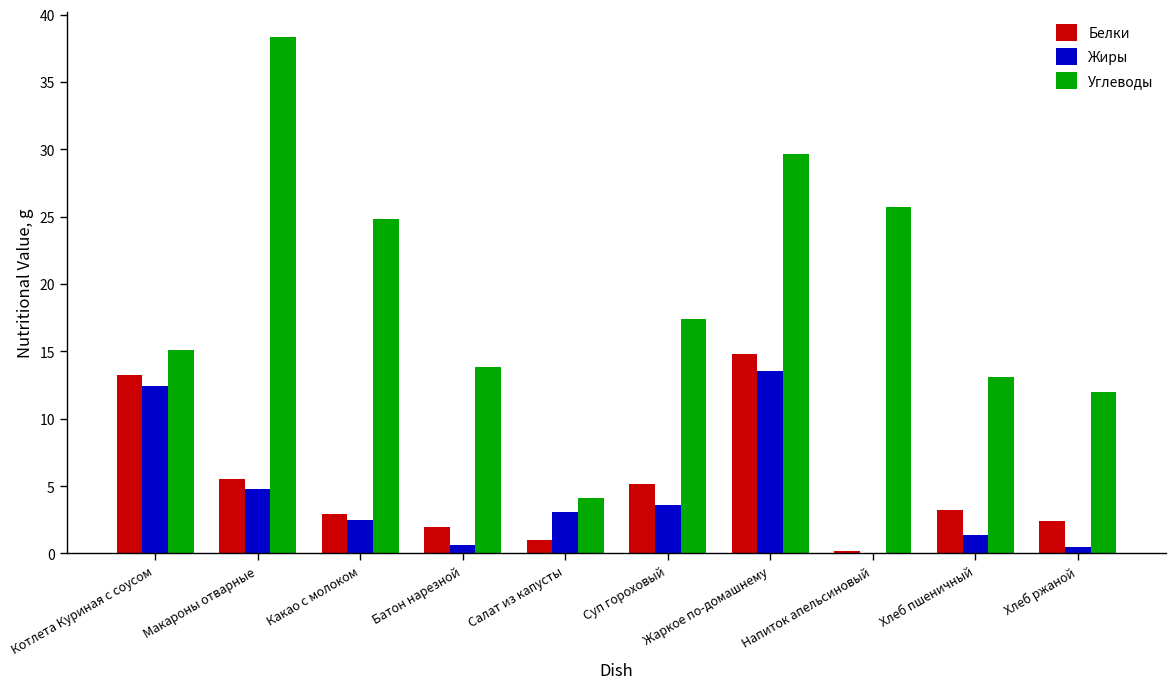

At which label does Белки reach its peak?

Жаркое по-домашнему